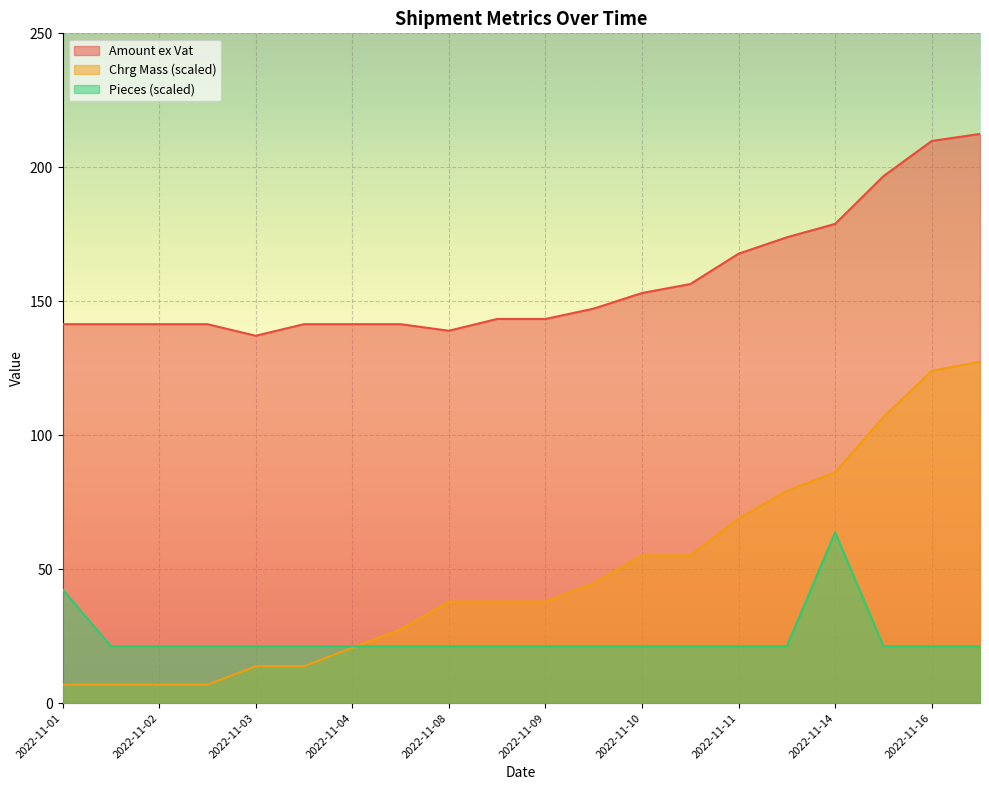

At which category is the sum across all series the highest?

2022-11-21